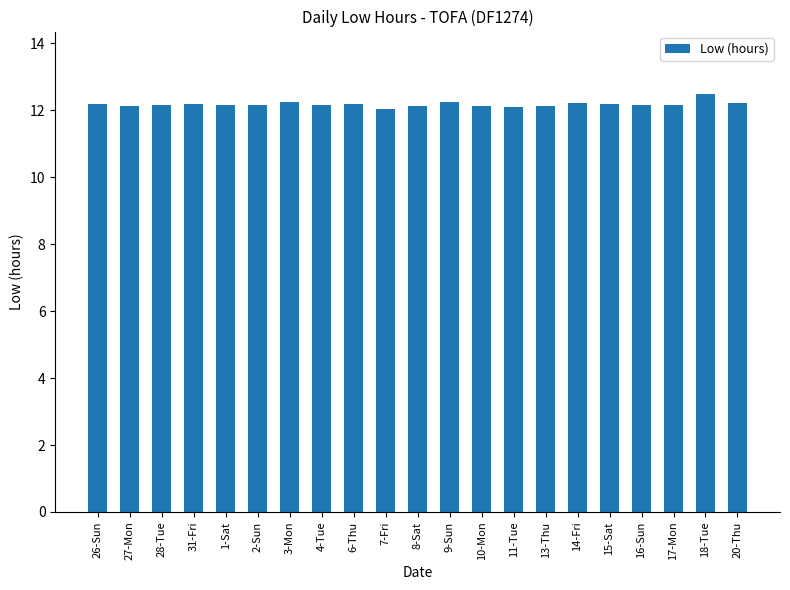

The chart shows a value of 7.9 at 31-Fri. True or false?

False